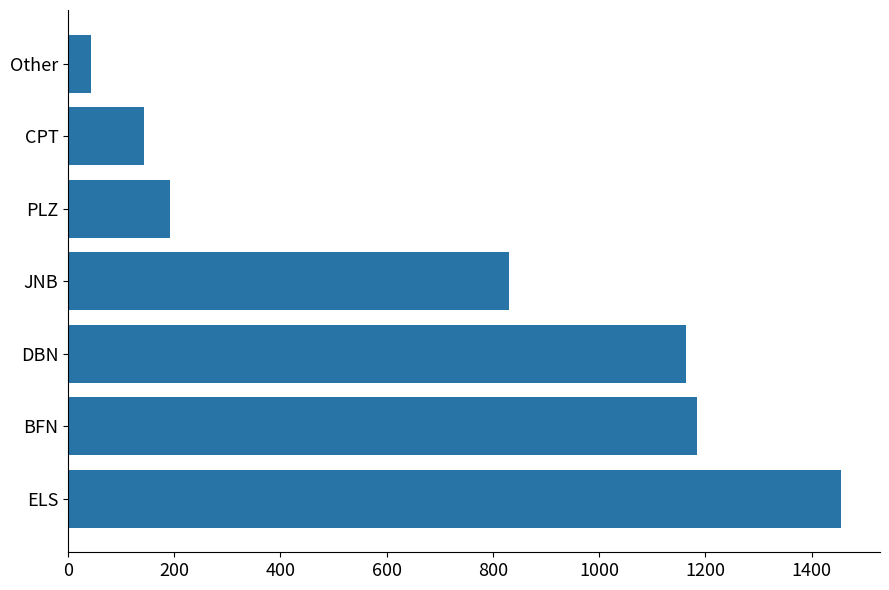

Reading bottom to top, what are all the values shown in this chart?

ELS=1455.7	BFN=1183.6	DBN=1162.6	JNB=830.0	PLZ=193.0	CPT=142.5	Other=43.3